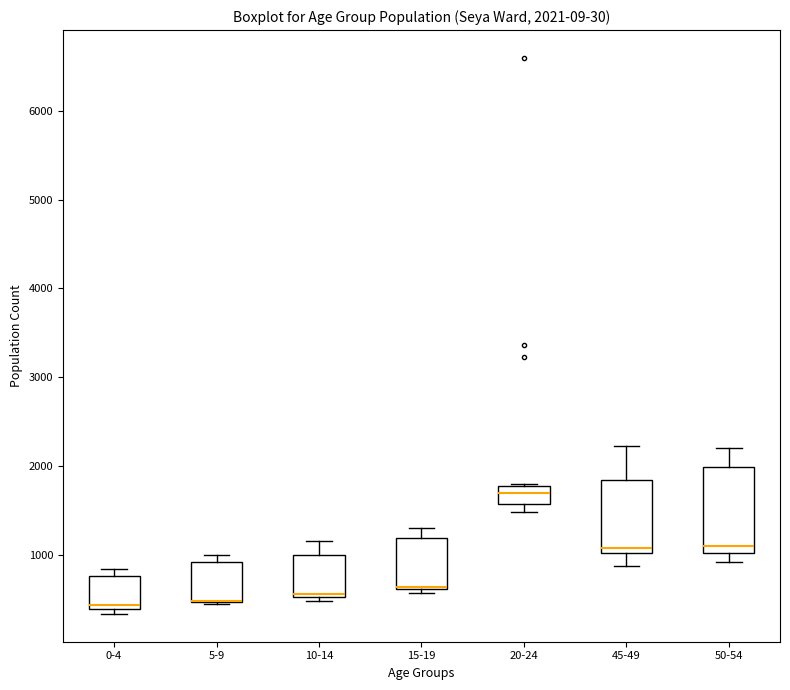

Which box is the tallest, from its lower edge to its upper edge?

50-54